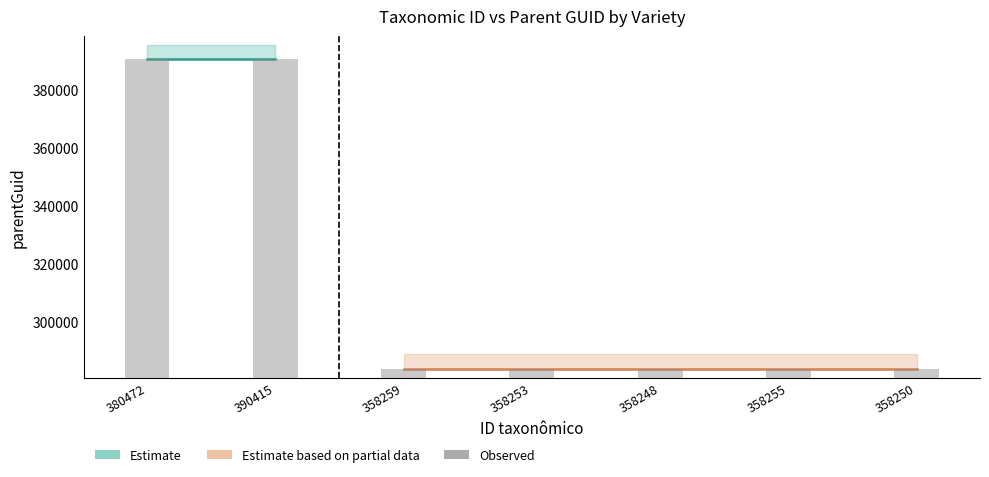

Is it true that the value at 358259 is 283814?

True